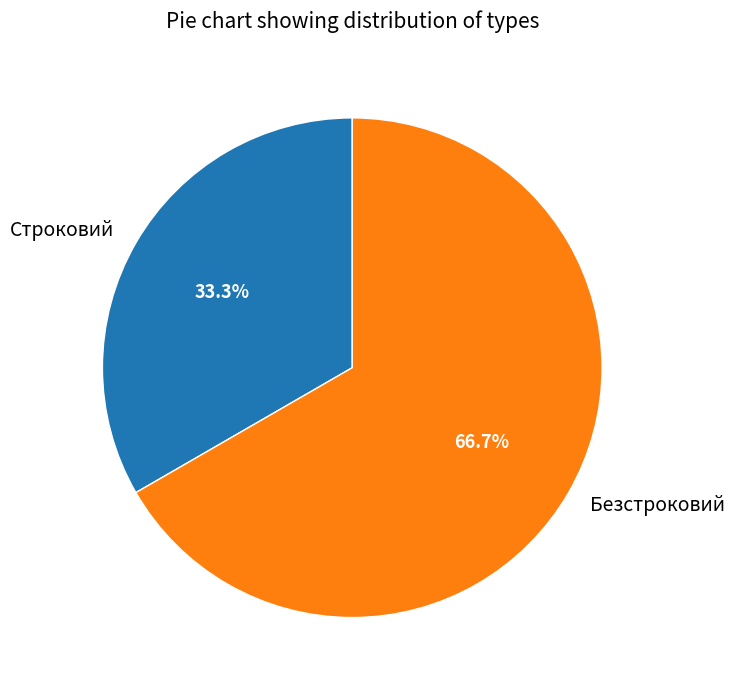

What percentage is the Безстроковий slice, to the nearest percent?

67%